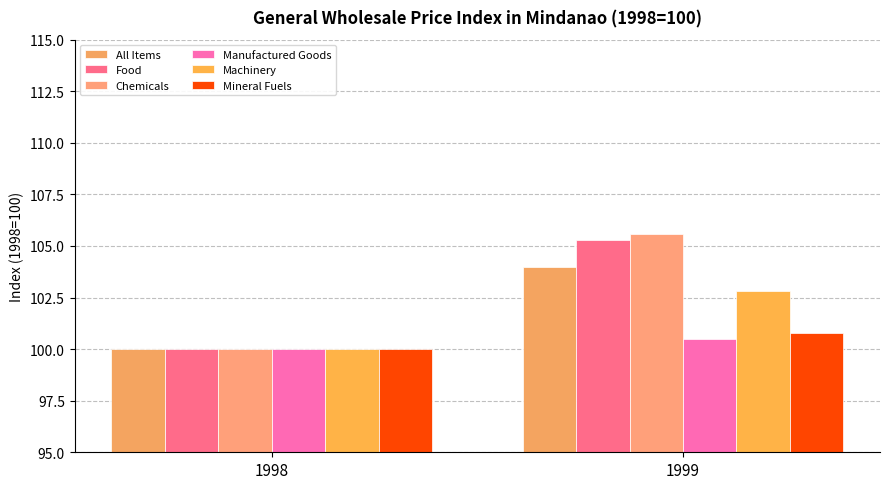

Does the chart contain any negative values?

No